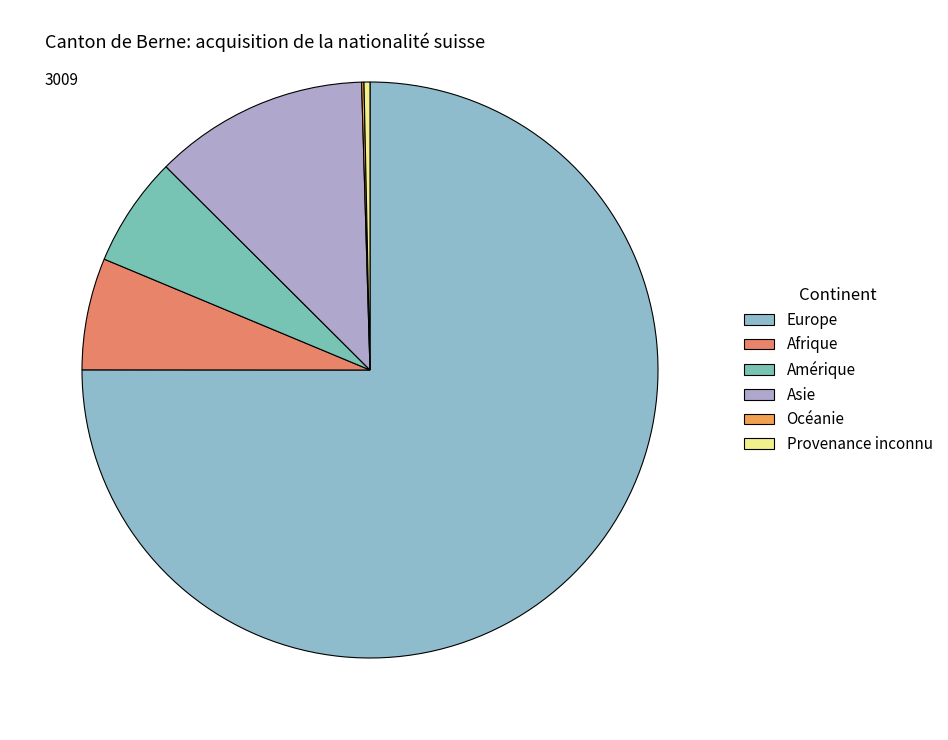

How many segments does this pie chart have?

6